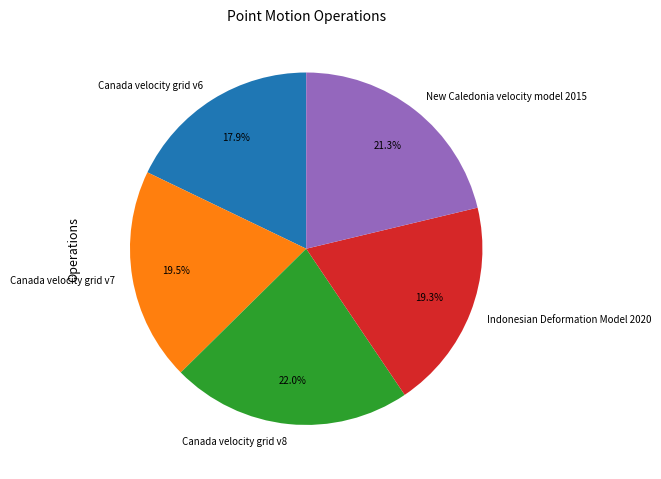

To the nearest percent, what portion does Indonesian Deformation Model 2020 represent?

19%